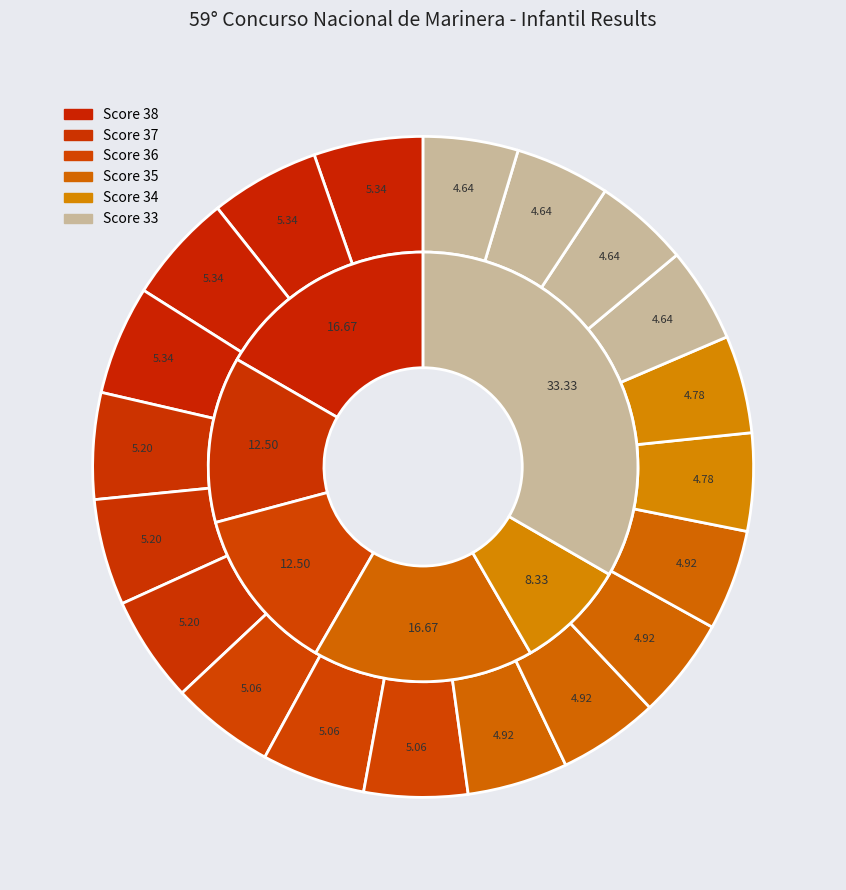

To the nearest percent, what is the average slice percentage?

5%